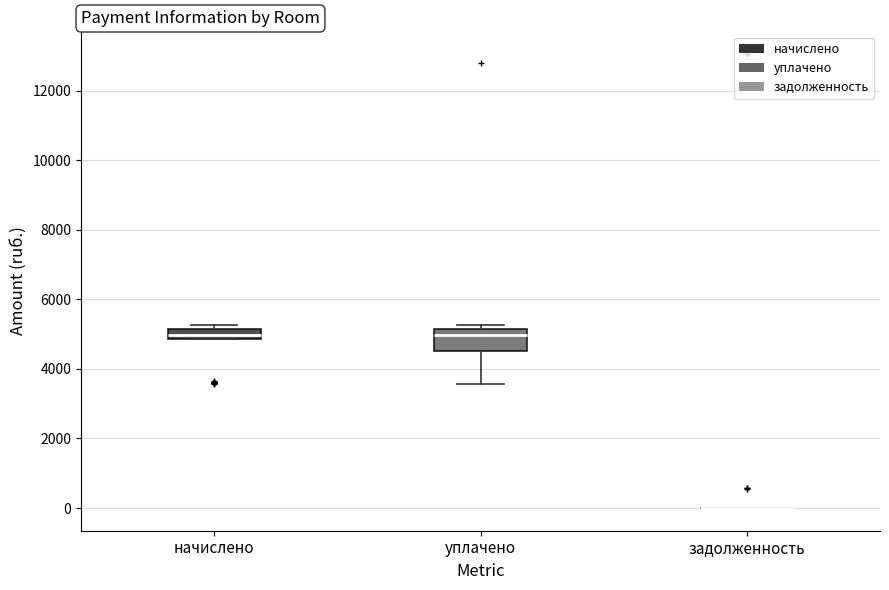

Reading left to right, read every box against the y-axis: the position of its median line, the range the box covers, and the ends of its whiskers. The values are not printed on the chart, so give them approximately, as read against the axis.

начислено: median 5000, box 4800 to 5200, whiskers 4800 to 5200 (just above the box's upper edge)
уплачено: median 5000, box 4600 to 5200, whiskers 3600 to 5200 (just above the box's upper edge)
задолженность: box collapsed to a line at 0, whiskers 0 to 0